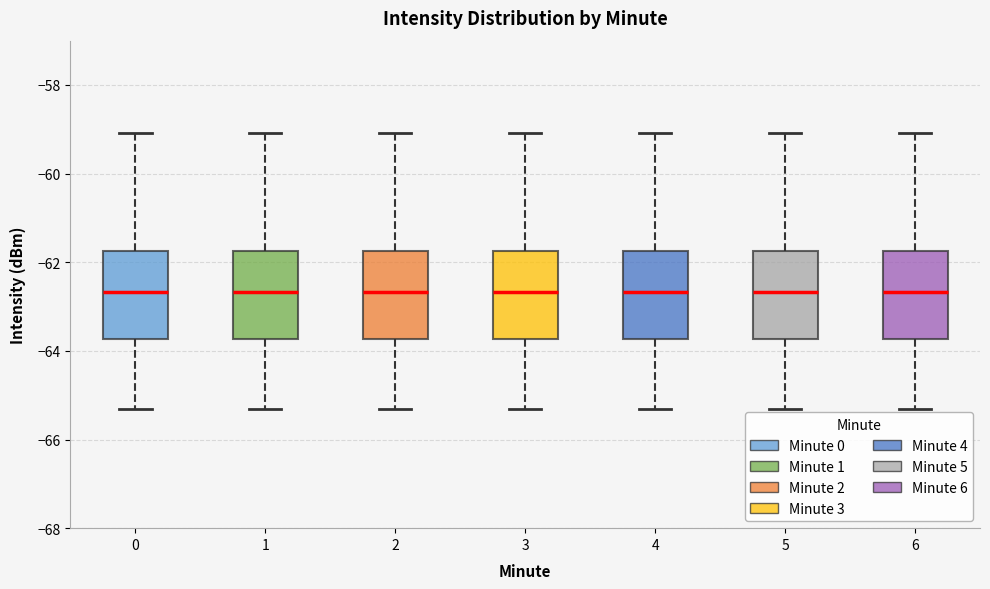

Reading left to right, read every box against the y-axis: the position of its median line, the range the box covers, and the ends of its whiskers. The values are not printed on the chart, so give them approximately, as read against the axis.

0: median -62.6, box -63.8 to -61.8, whiskers -65.4 to -59.0
1: median -62.6, box -63.8 to -61.8, whiskers -65.4 to -59.0
2: median -62.6, box -63.8 to -61.8, whiskers -65.4 to -59.0
3: median -62.6, box -63.8 to -61.8, whiskers -65.4 to -59.0
4: median -62.6, box -63.8 to -61.8, whiskers -65.4 to -59.0
5: median -62.6, box -63.8 to -61.8, whiskers -65.4 to -59.0
6: median -62.6, box -63.8 to -61.8, whiskers -65.4 to -59.0